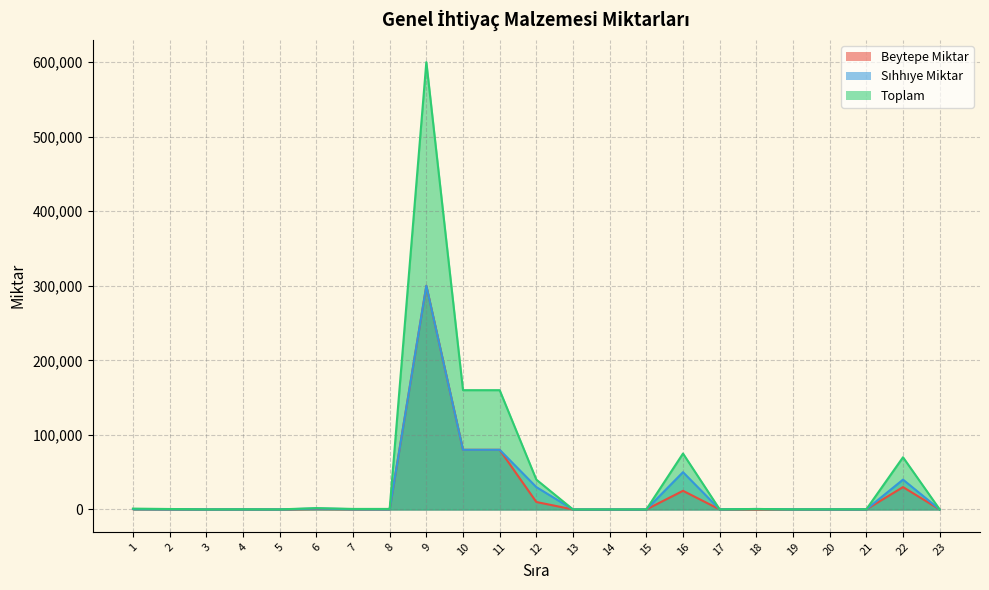

What is the difference between the maximum and minimum values in the Toplam series?

599975